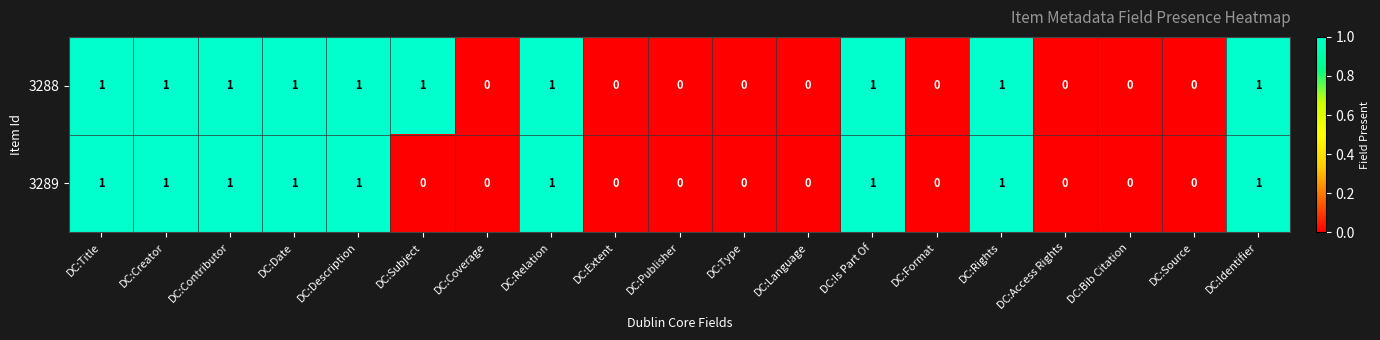

Is it true that 3288 equals 2 at DC:Title?

False